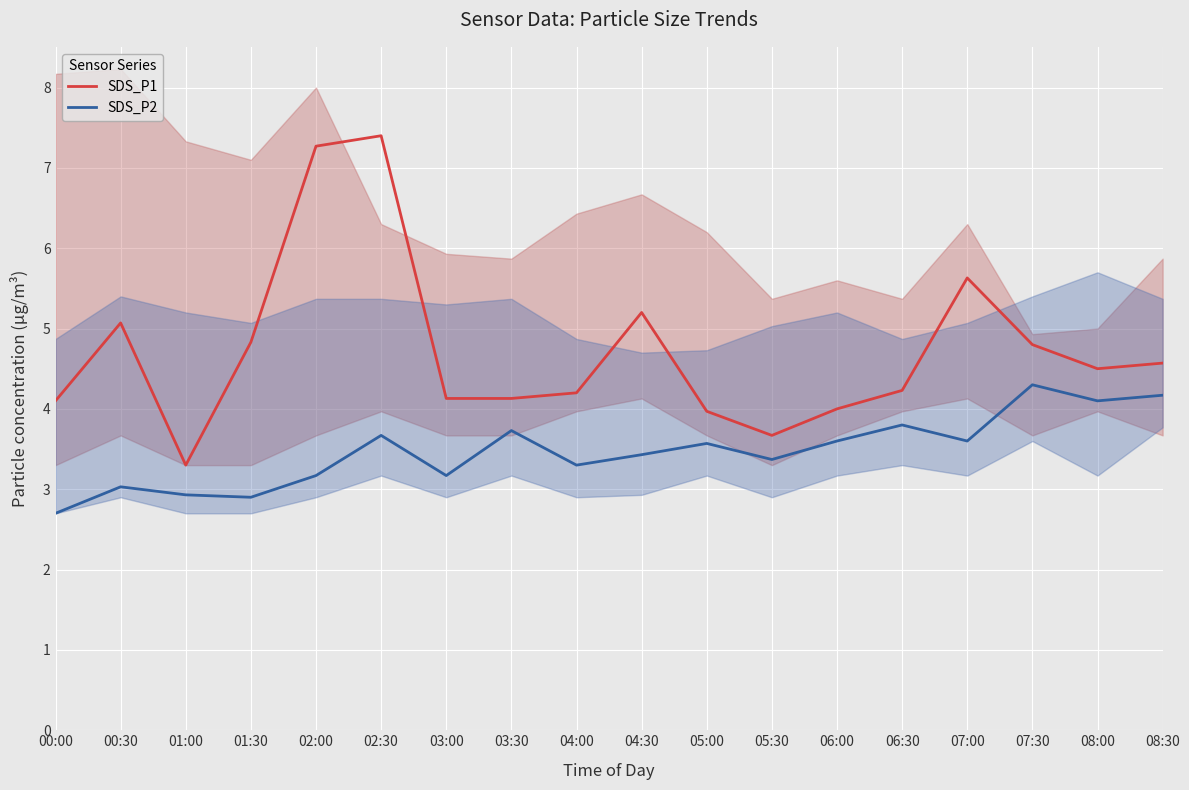

What is the label of the 4th point from the left?

01:30